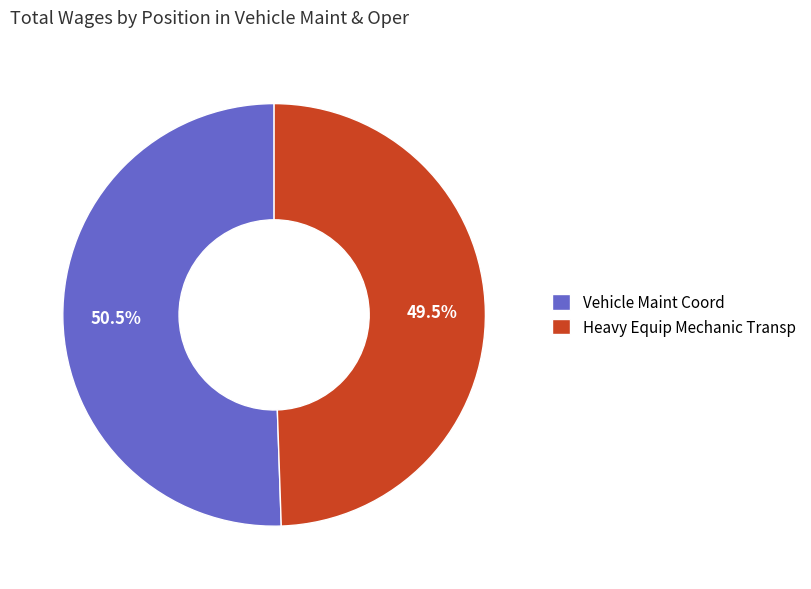

True or false: Vehicle Maint Coord accounts for 36% of the total.

False